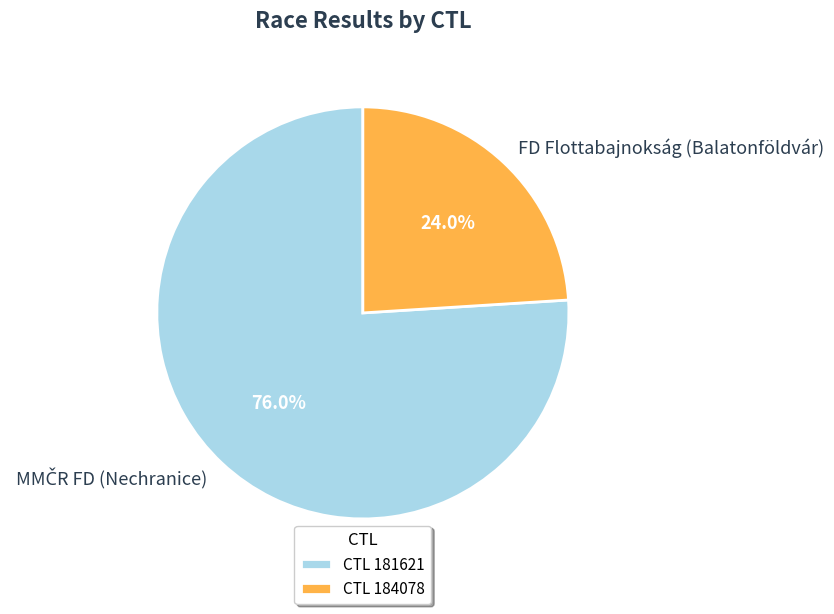

Does any single category account for the majority?

Yes